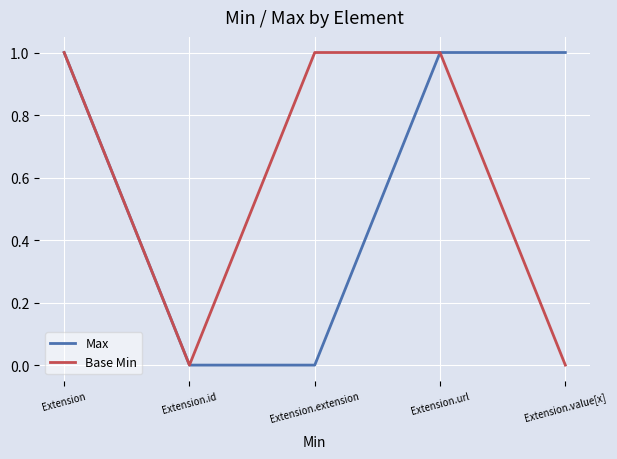

What position from the right is Extension.url?

2